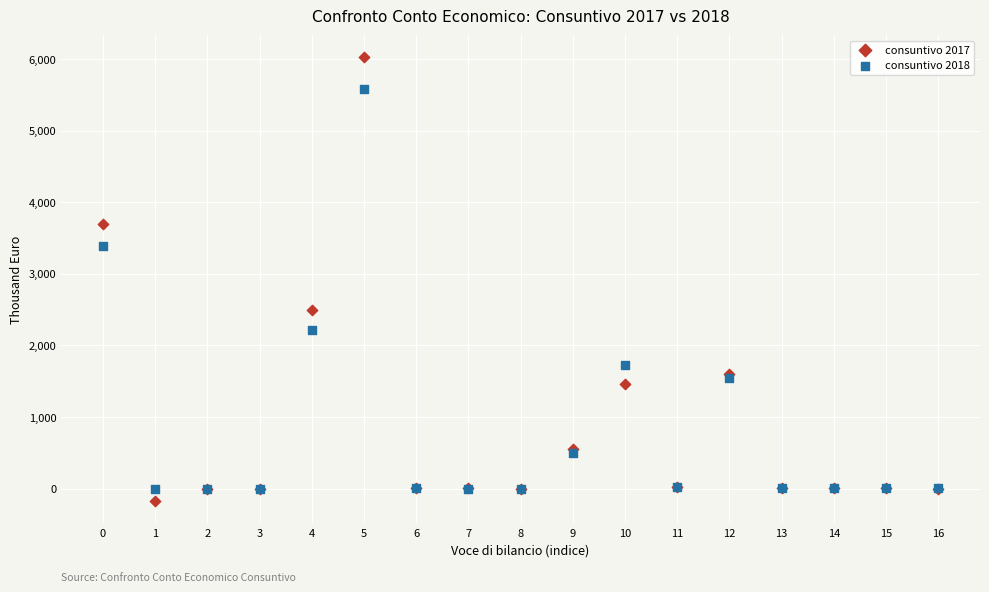

Which series reaches the maximum Y coordinate?

consuntivo 2017